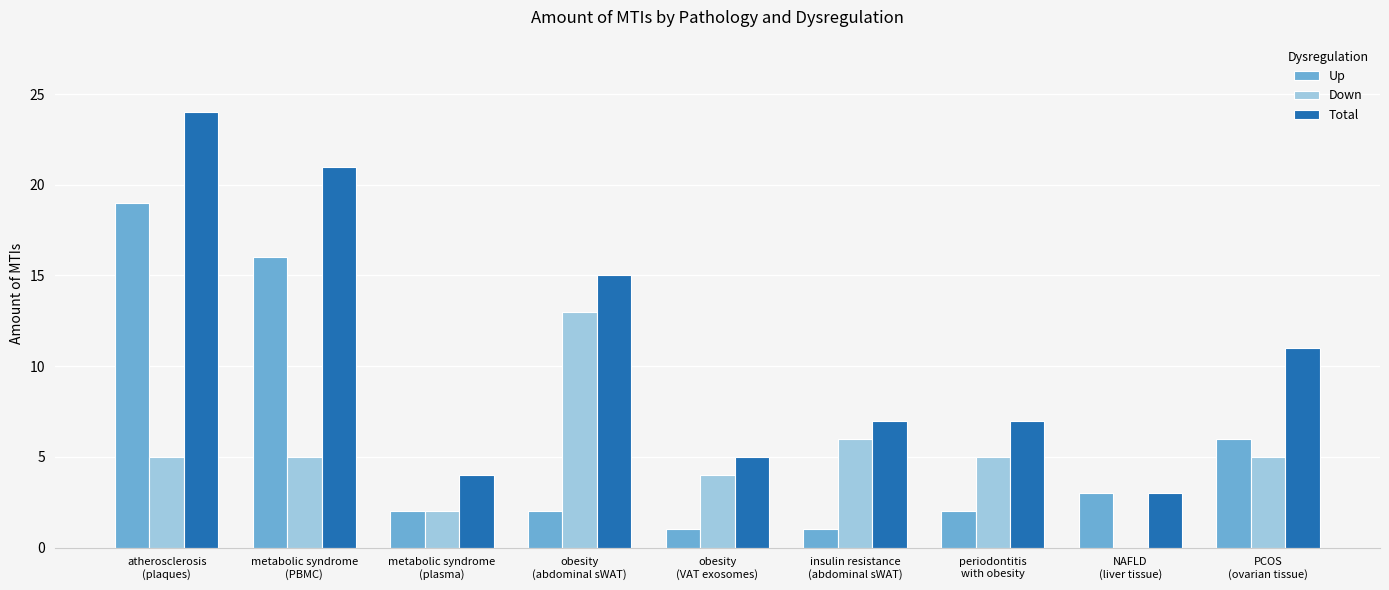

What value does the Total series have at insulin resistance
(abdominal sWAT), to the nearest 5?

5